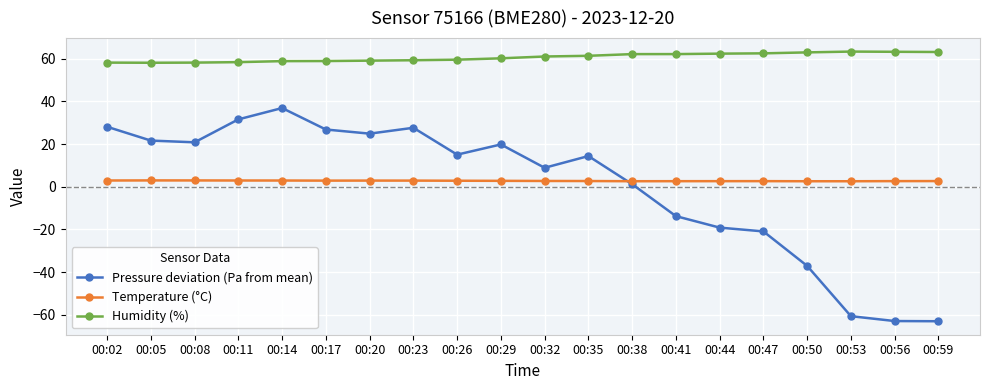

True or false: Humidity (%) and Pressure deviation (Pa from mean) cross at least once.

False